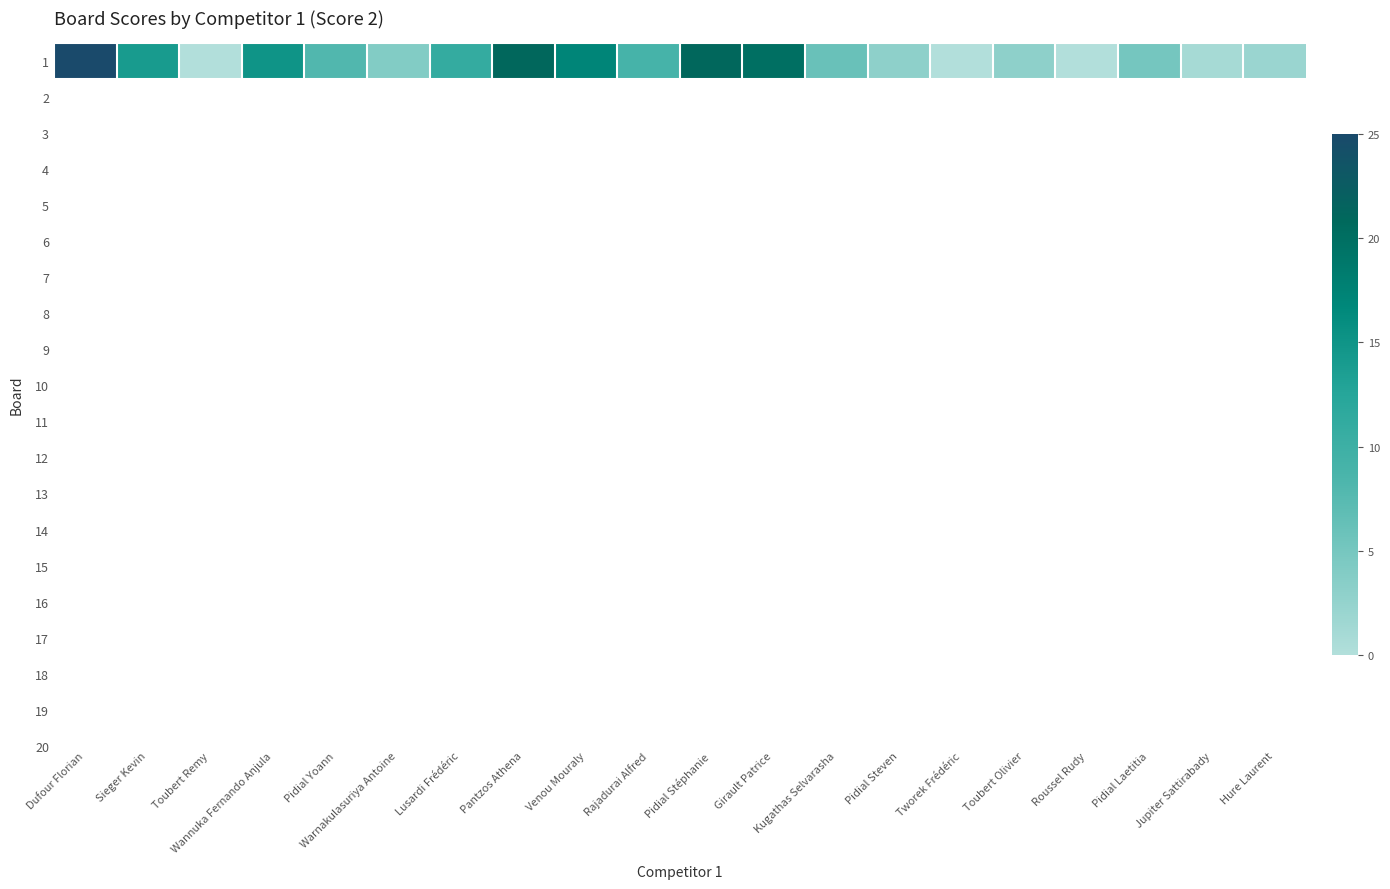

The value at Venou Mouraly is 9. True or false?

False